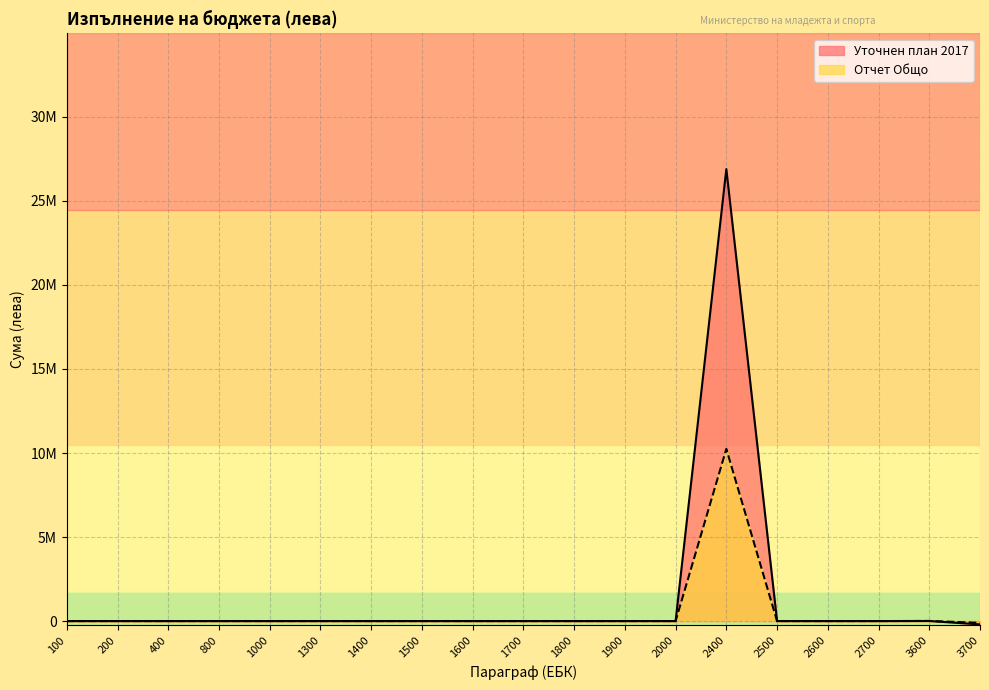

Rank the series by their maximum value, from lowest to highest.

Отчет Общо, Уточнен план 2017